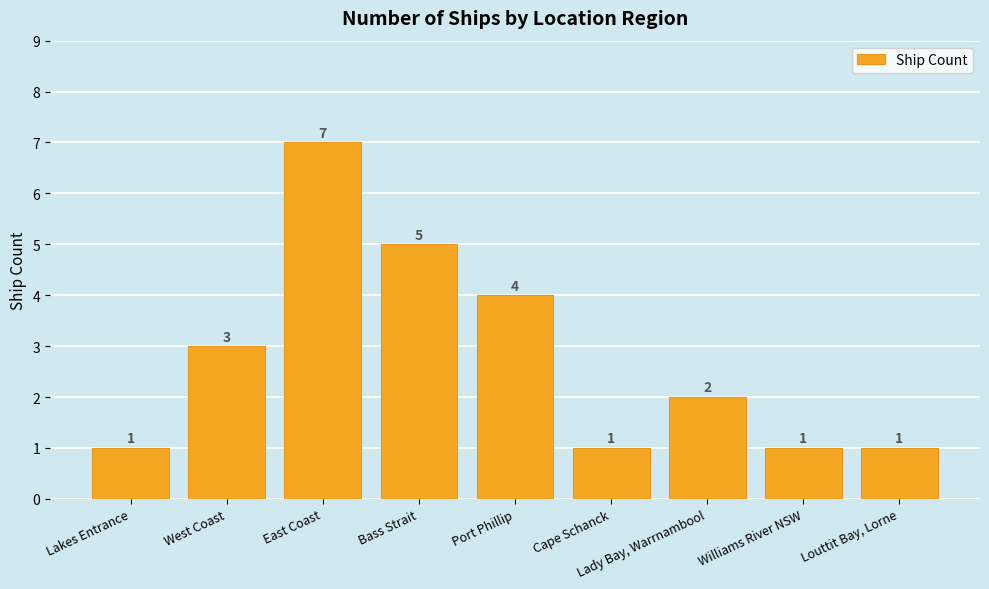

What is the difference between the values at Lady Bay, Warrnambool and West Coast?

1